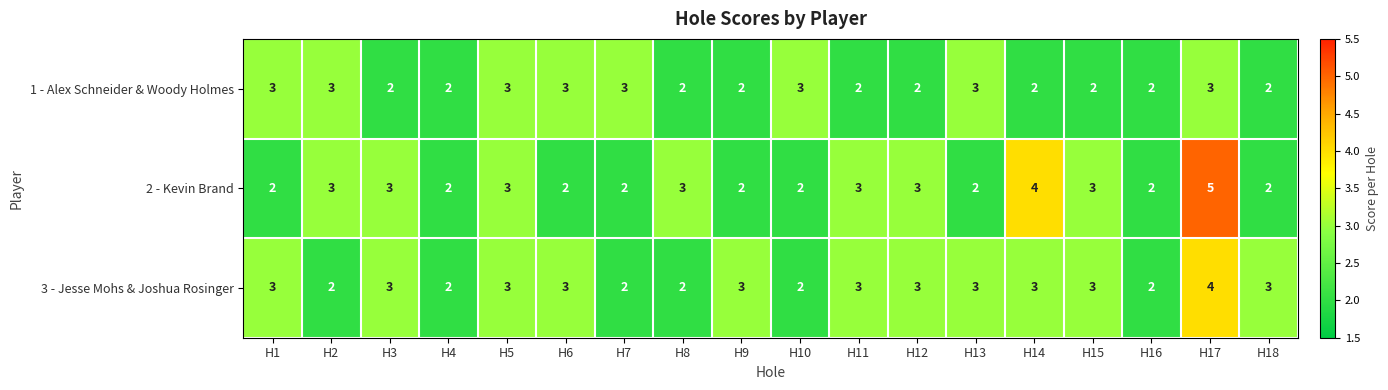

The value of 2 - Kevin Brand at H8 is 3. True or false?

True